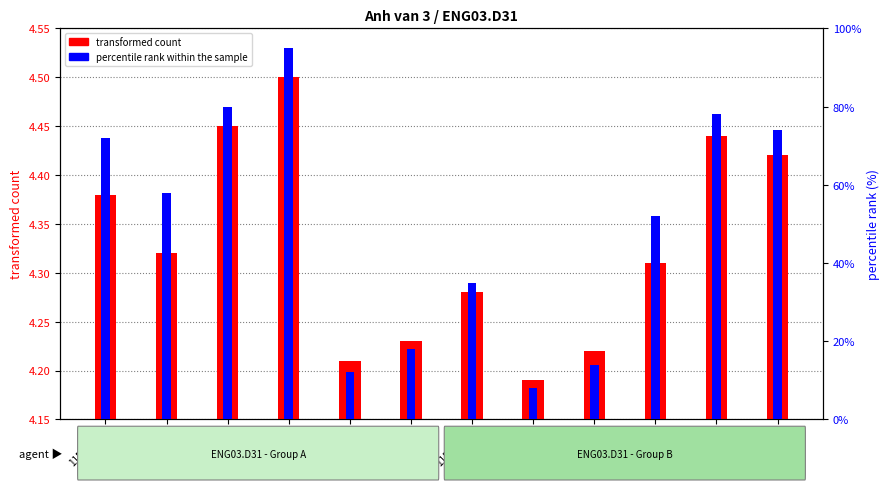

Which category has the highest value in the percentile rank within the sample series?

11520318